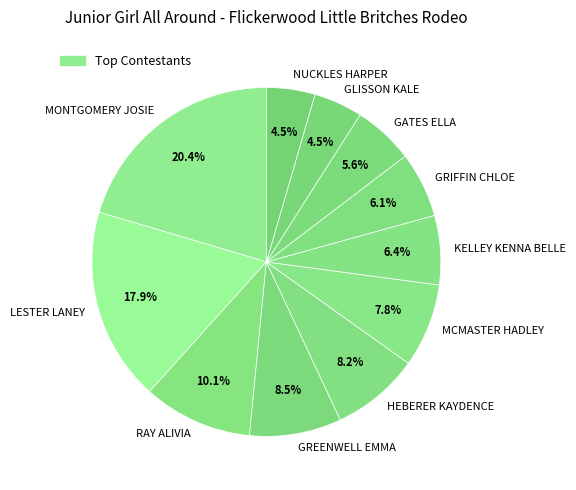

Is it true that KELLEY KENNA BELLE is 13% of the pie?

False